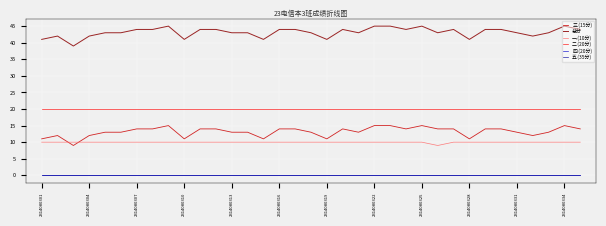

Does the chart display data point markers on the line(s)?

No